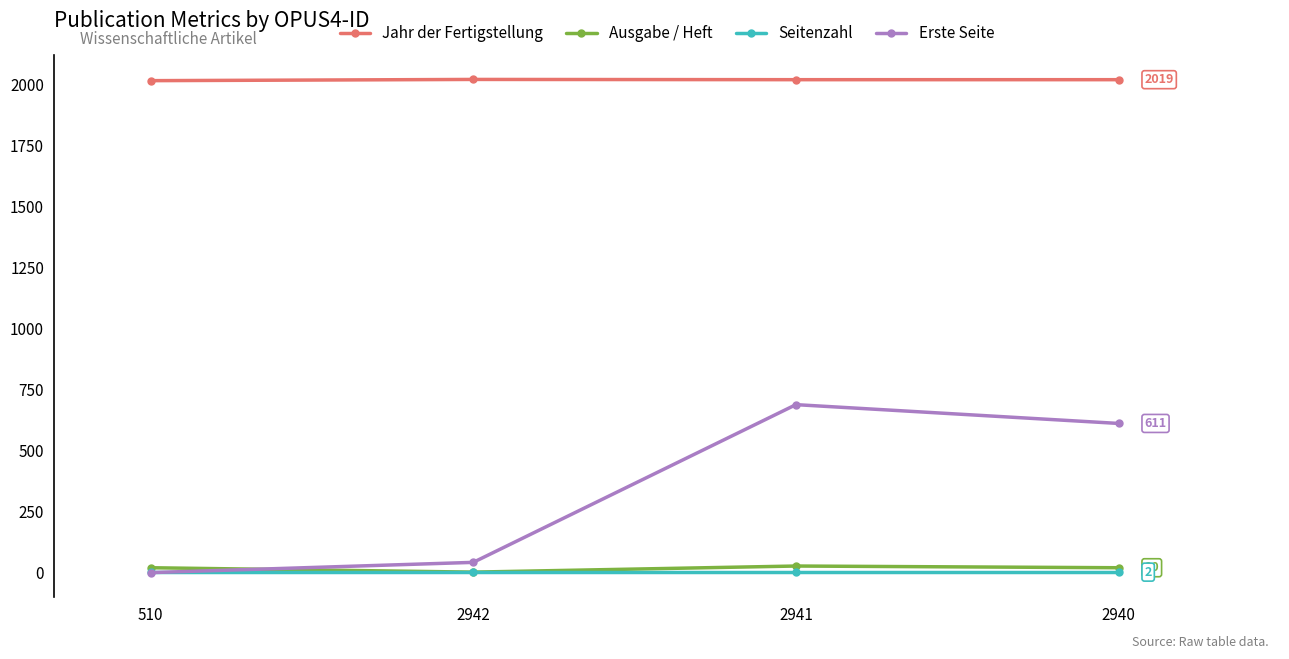

What is the approximate value of Jahr der Fertigstellung at 2940?

2019